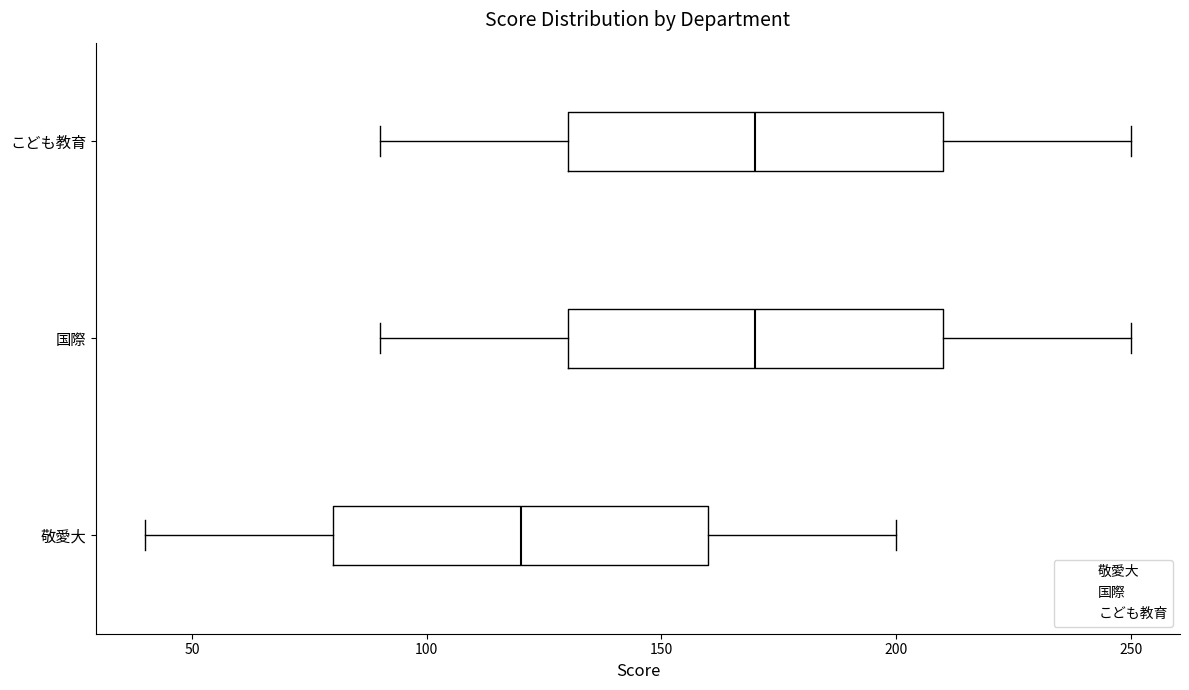

Where is the right edge of the box for 国際 on the x-axis? The values are not printed on the chart, so give them approximately, as read against the axis.

210